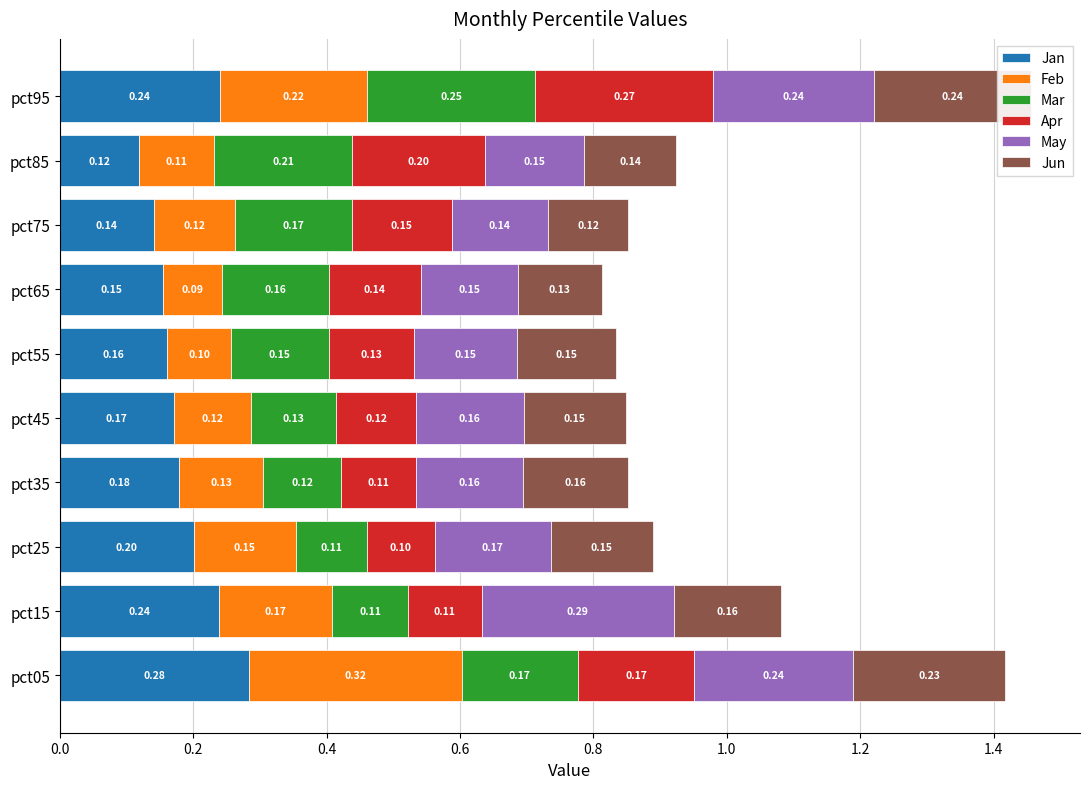

Reading right to left, list all the values displayed in this chart.

Jan: 0.2	0.1	0.1	0.2	0.2	0.2	0.2	0.2	0.2	0.3
Feb: 0.2	0.1	0.1	0.1	0.1	0.1	0.1	0.2	0.2	0.3
Mar: 0.3	0.2	0.2	0.2	0.1	0.1	0.1	0.1	0.1	0.2
Apr: 0.3	0.2	0.1	0.1	0.1	0.1	0.1	0.1	0.1	0.2
May: 0.2	0.1	0.1	0.1	0.2	0.2	0.2	0.2	0.3	0.2
Jun: 0.2	0.1	0.1	0.1	0.1	0.2	0.2	0.2	0.2	0.2